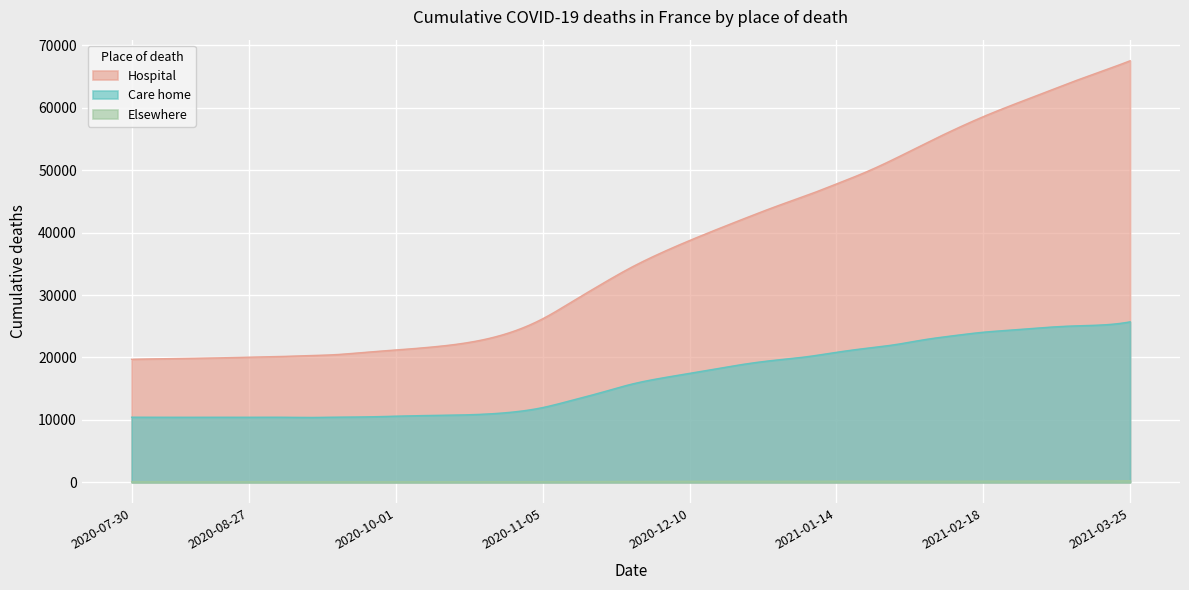

Between 2020-12-17 and 2021-03-18, which series saw the biggest shift?

Hospital